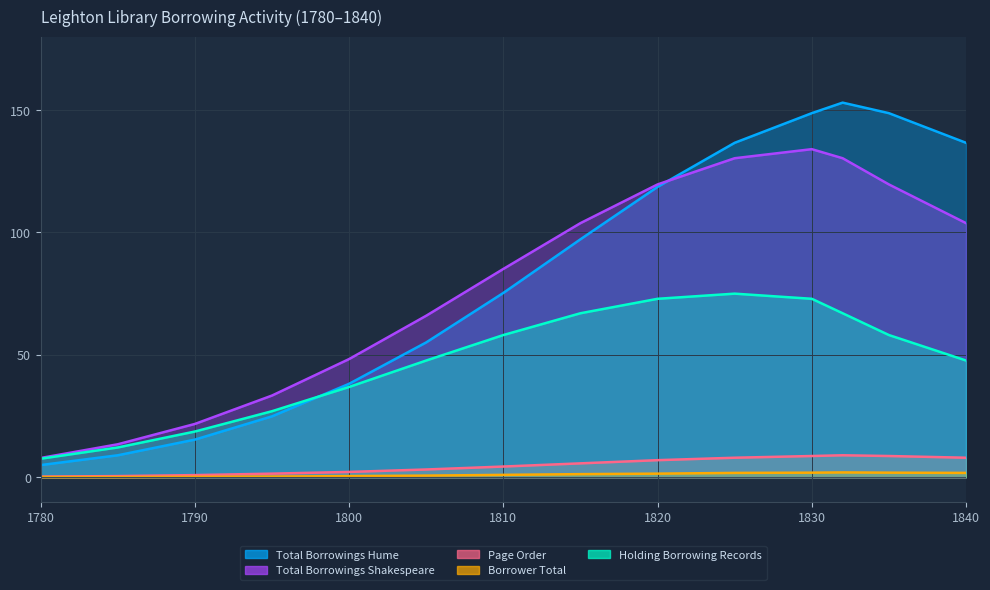

Does the chart have visible grid lines?

Yes